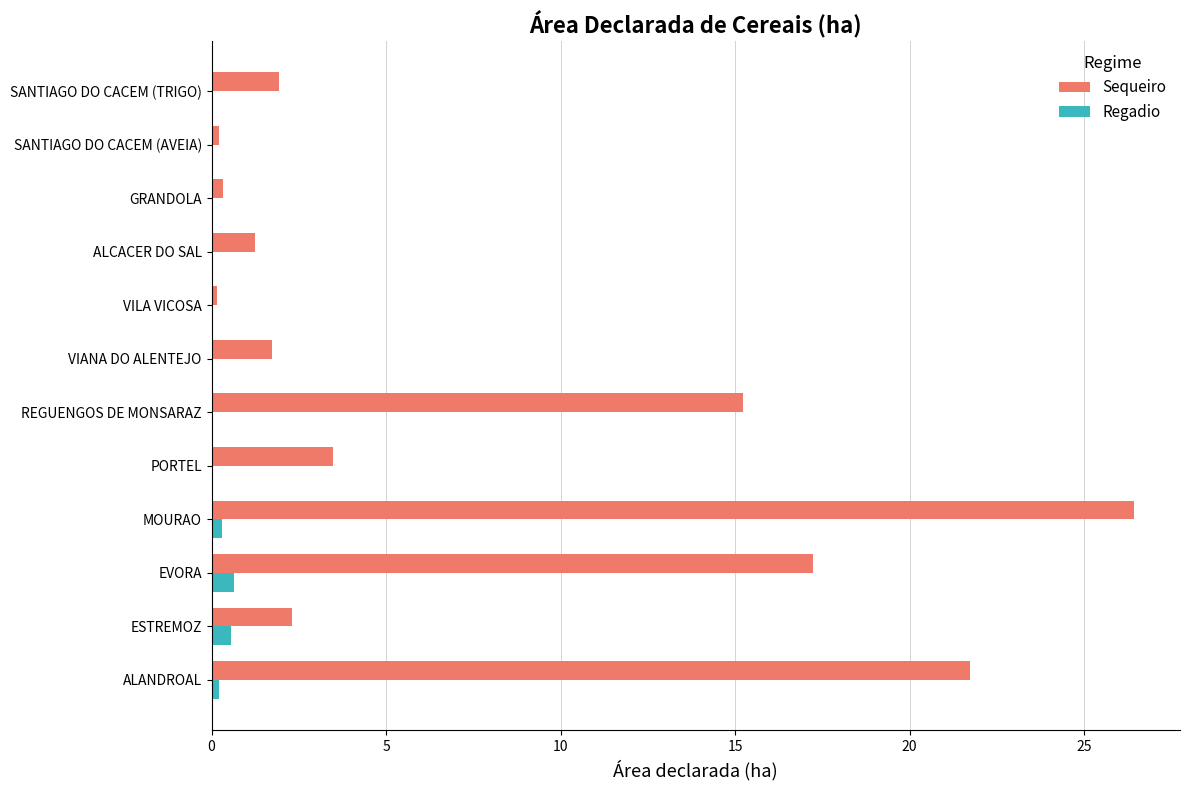

Read the Sequeiro value at PORTEL.

3.5